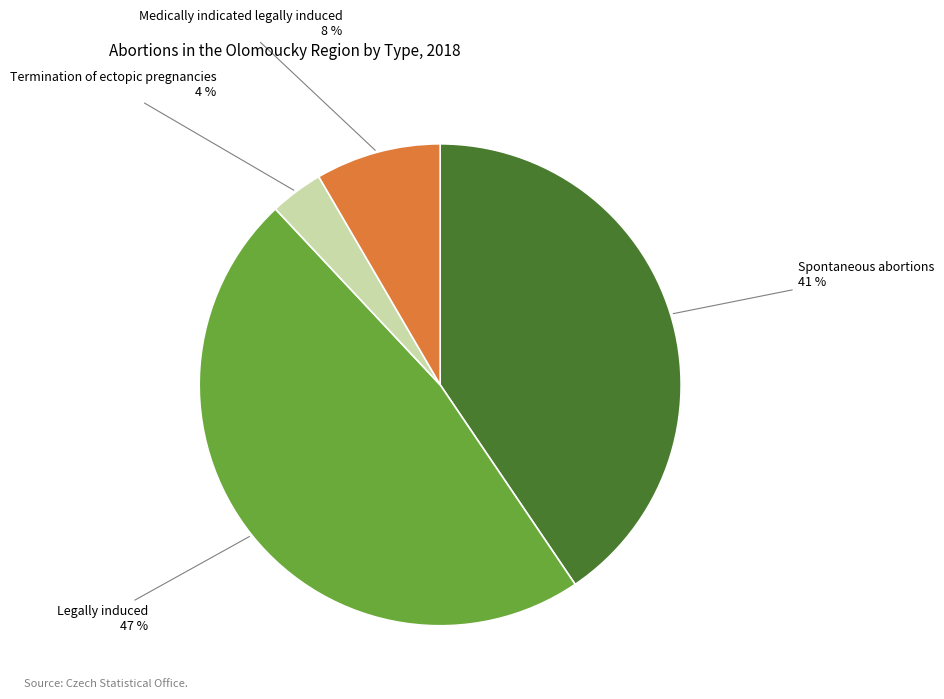

To the nearest percent, what is the average slice percentage?

25%